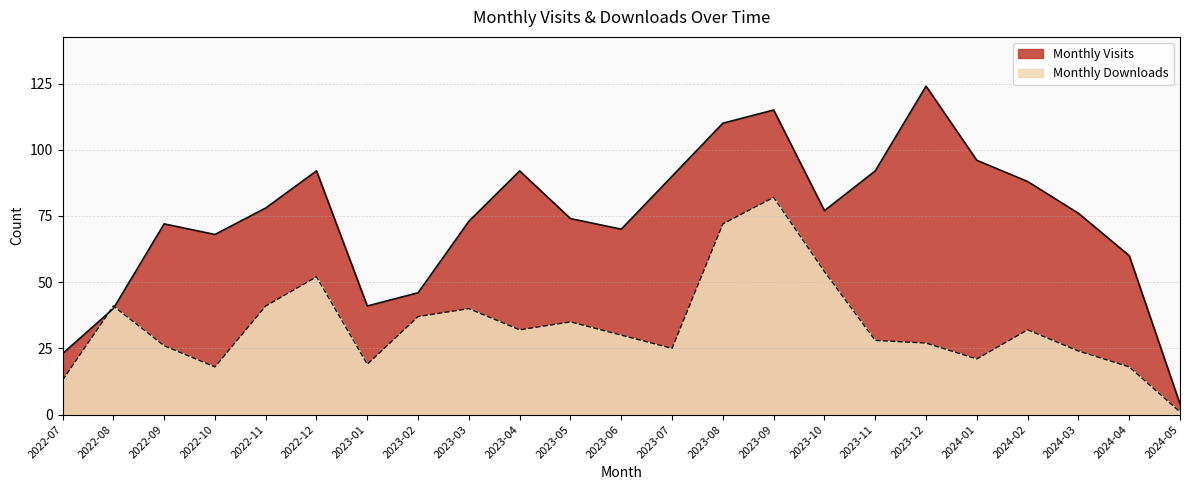

Reading left to right, transcribe all the data shown in this chart.

Monthly Visits: 23	40	72	68	78	92	41	46	73	92	74	70	90	110	115	77	92	124	96	88	76	60	4
Monthly Downloads: 13	41	26	18	41	52	19	37	40	32	35	30	25	72	82	54	28	27	21	32	24	18	1